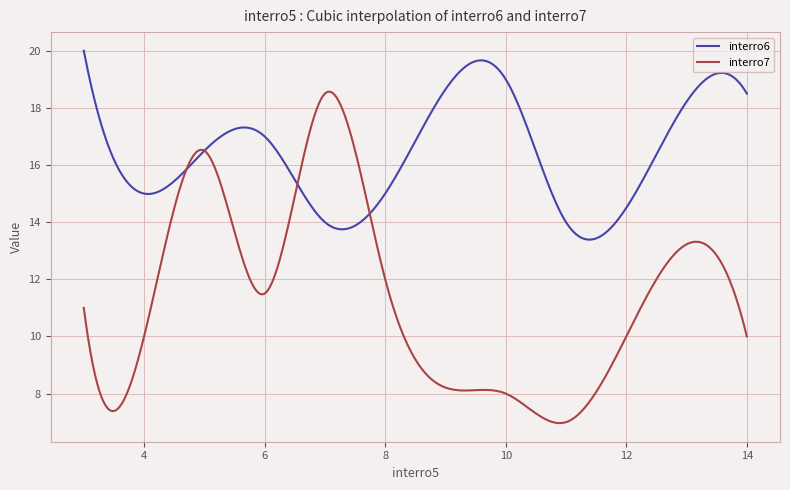

What is the sum of all interro7 values?

3402.7